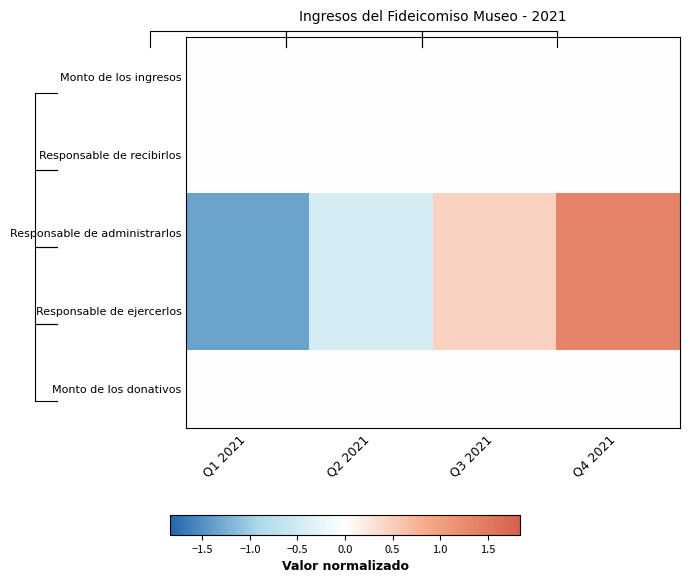

True or false: Responsable de administrarlos has a value of 0.8 at Q3 2021.

False